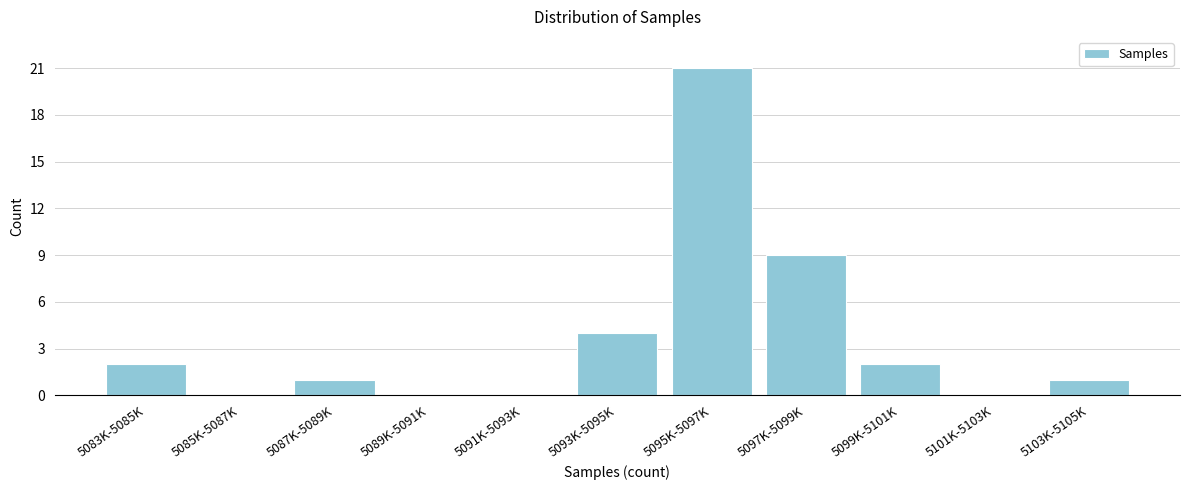

Reading right to left, transcribe all the data shown in this chart.

5103K-5105K=1	5101K-5103K=0	5099K-5101K=2	5097K-5099K=9	5095K-5097K=21	5093K-5095K=4	5091K-5093K=0	5089K-5091K=0	5087K-5089K=1	5085K-5087K=0	5083K-5085K=2